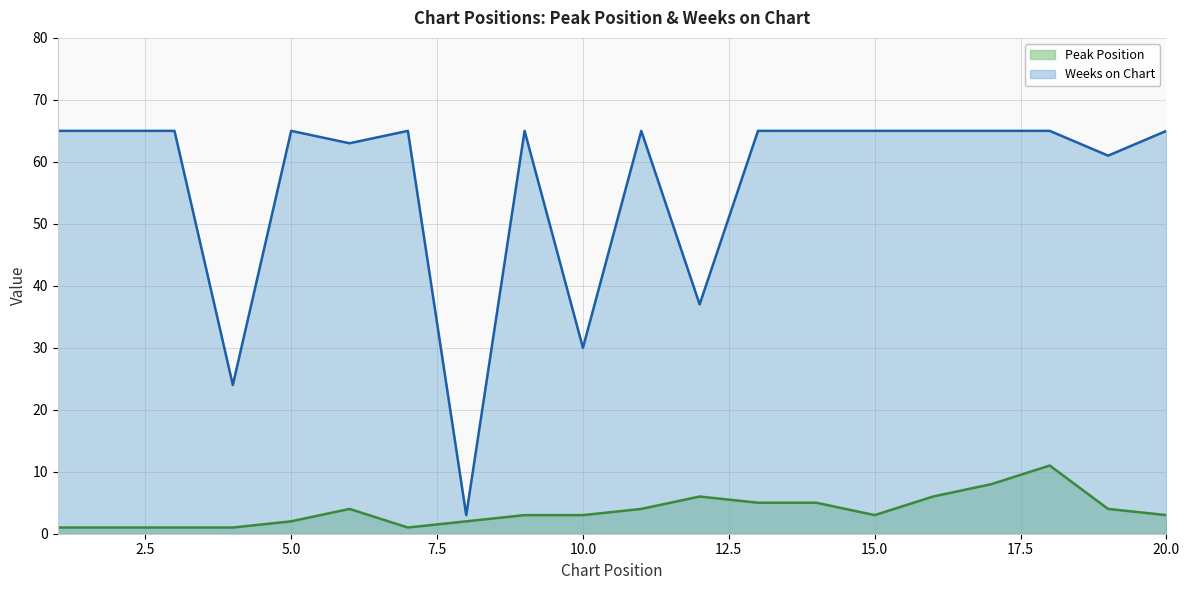

How many lines are shown in the chart?

2